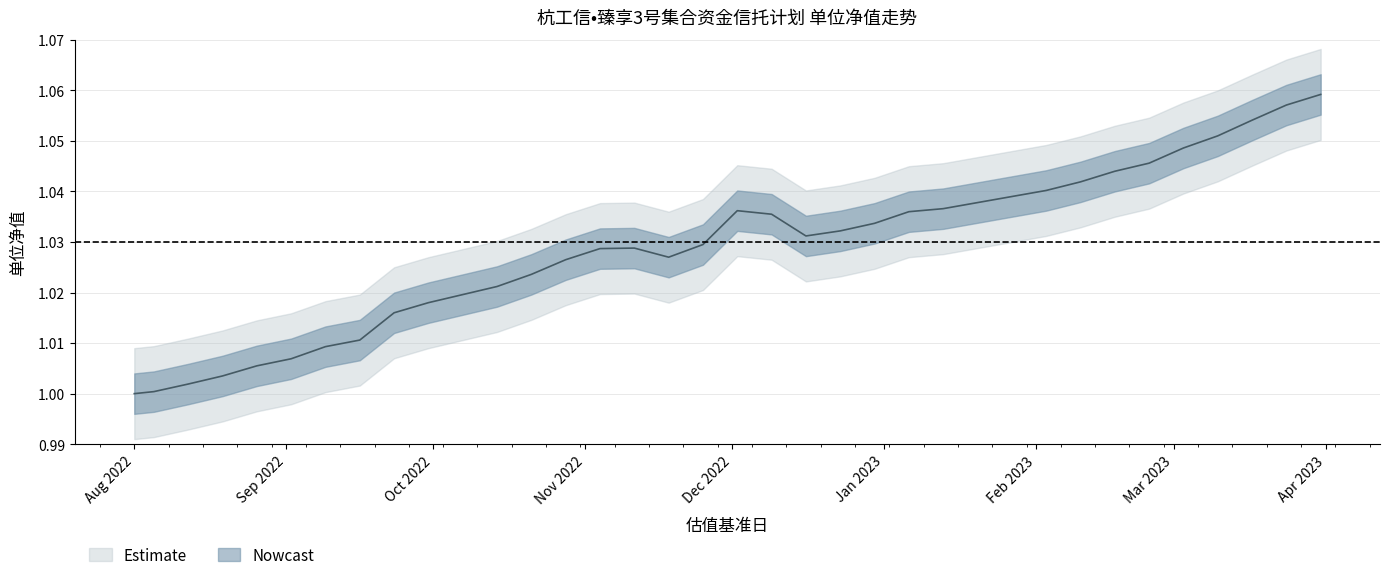

Reading left to right, extract all data points from this chart.

1.0	1.0	1.0	1.0	1.0	1.0	1.0	1.0	1.0	1.0	1.0	1.0	1.0	1.0	1.0	1.0	1.0	1.0	1.0	1.0	1.0	1.0	1.0	1.0	1.0	1.0	1.0	1.0	1.0	1.0	1.1	1.1	1.1	1.1